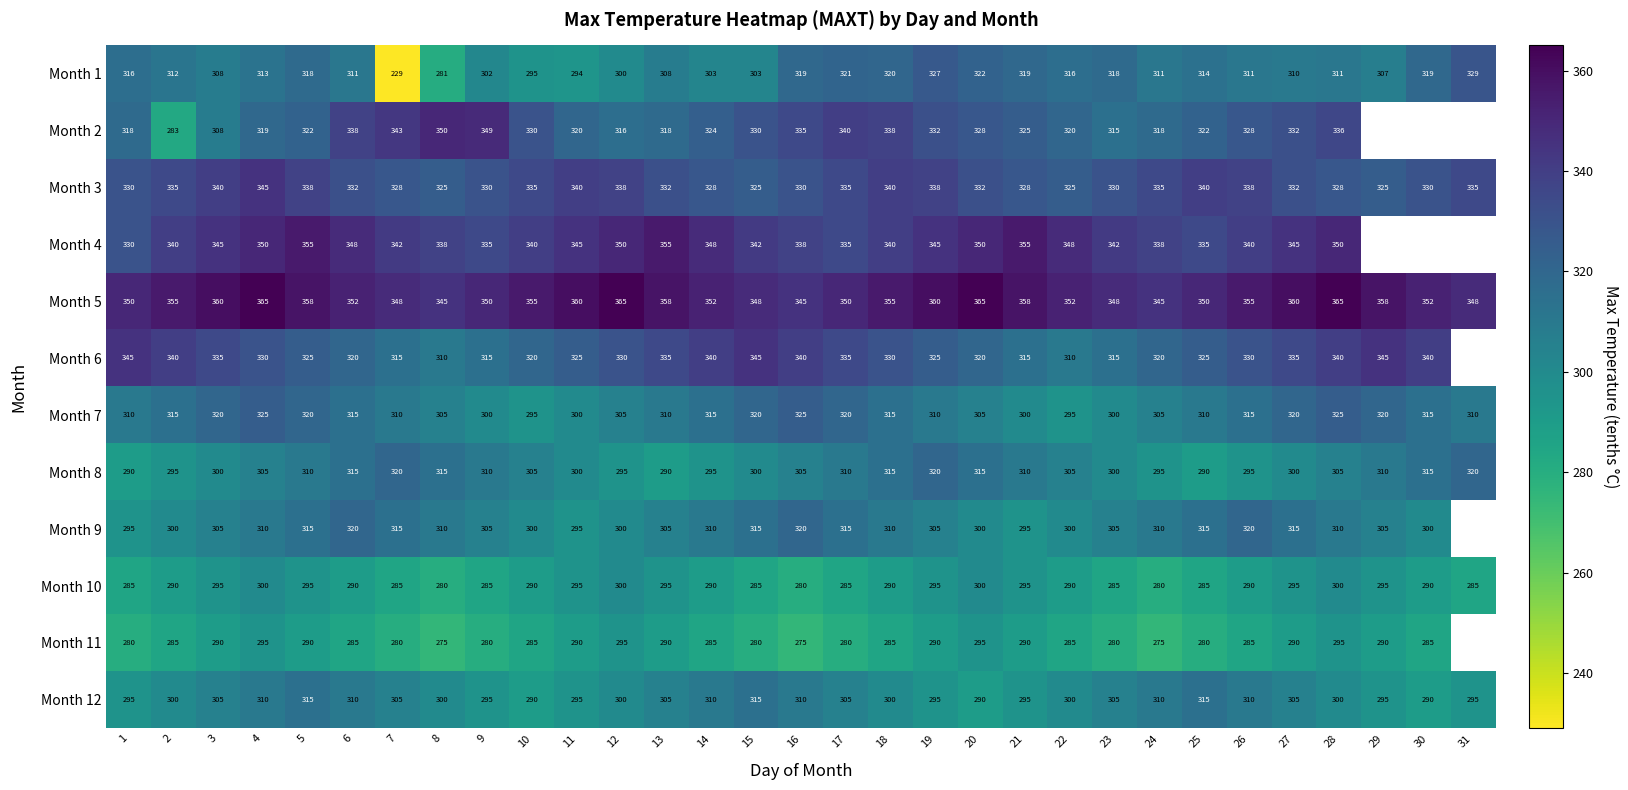

What is the spread (max minus min) of values at 30?

67.0